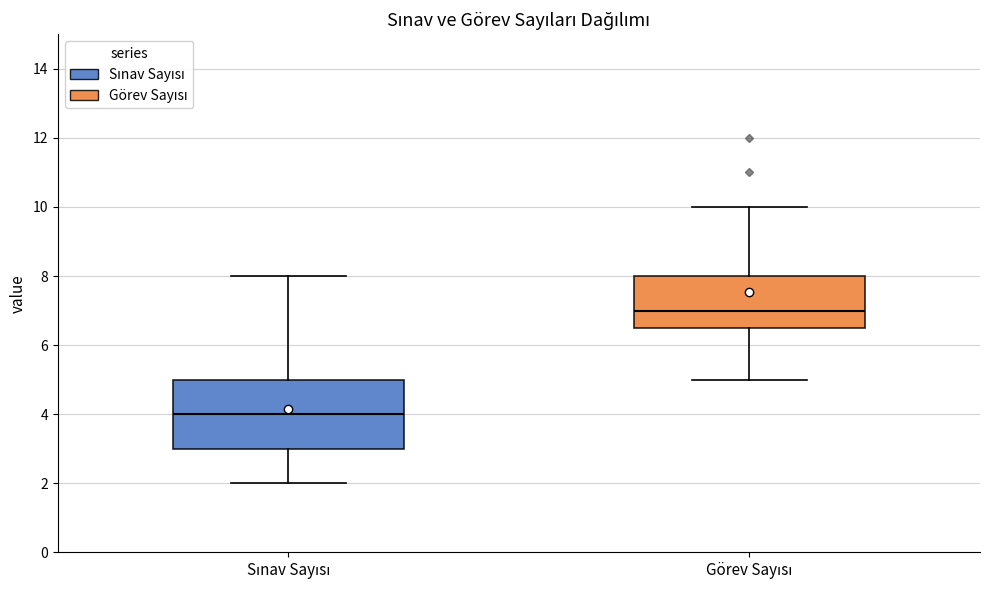

Which box has the highest median line?

Görev Sayısı